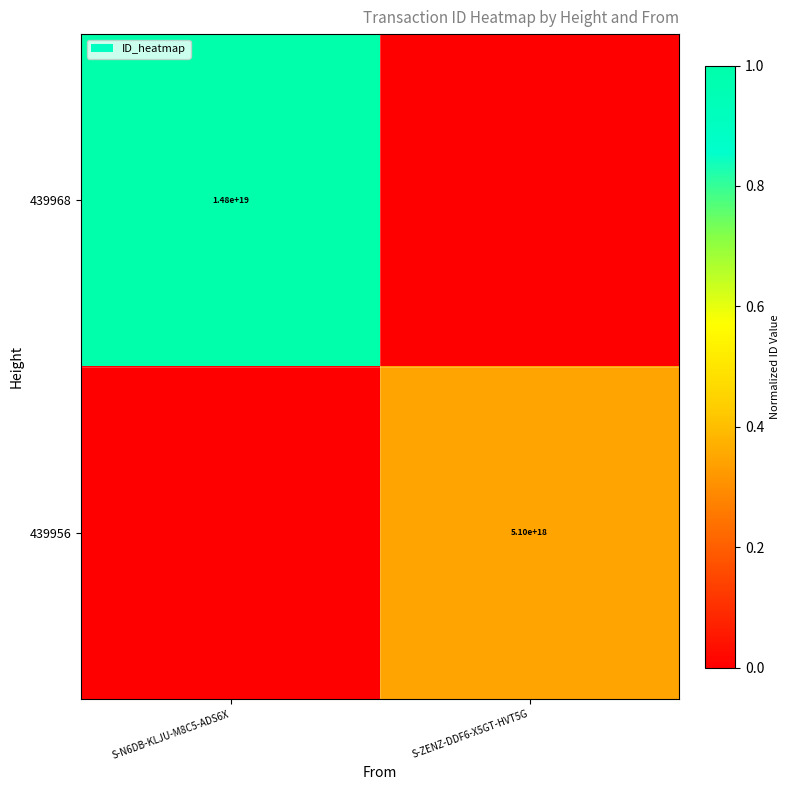

Is the value of 439968 at S-N6DB-KLJU-M8C5-ADS6X greater than the value of 439956 at S-ZENZ-DDF6-X5GT-HVT5G?

Yes